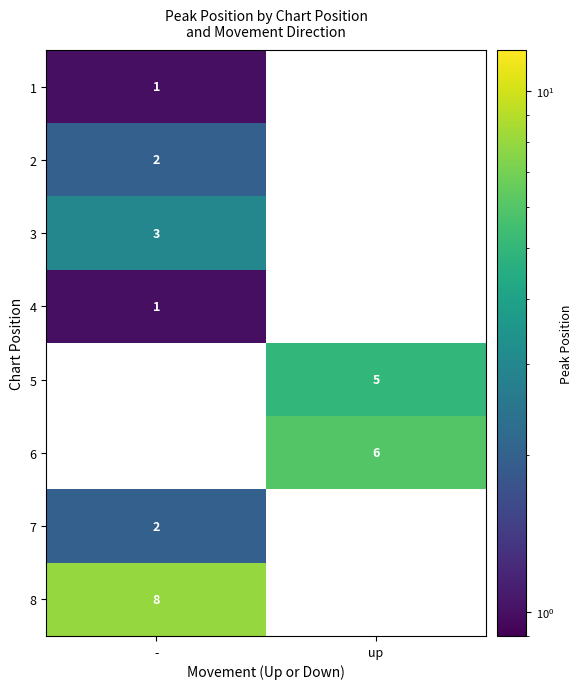

Count the number of categories in the chart.

2